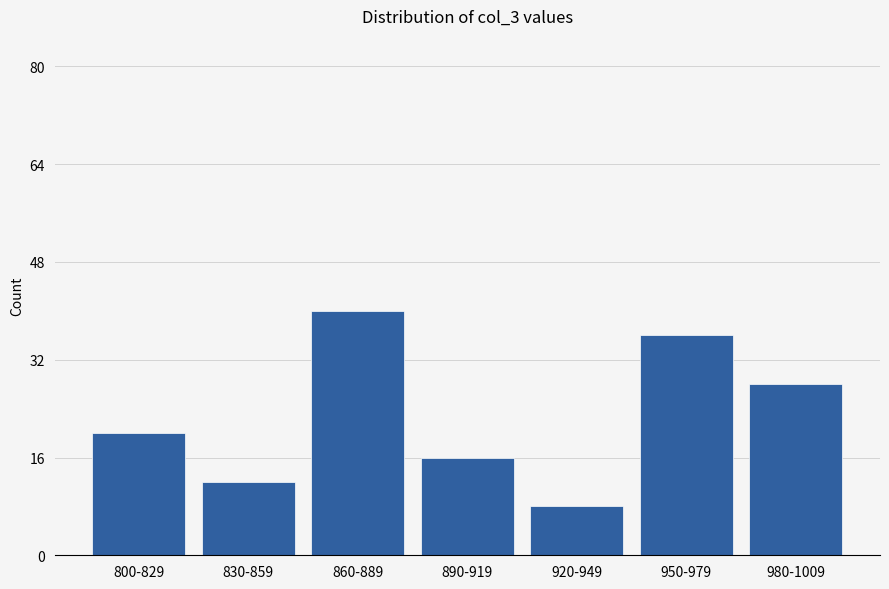

Reading right to left, extract all data points from this chart.

980-1009=28	950-979=36	920-949=8	890-919=16	860-889=40	830-859=12	800-829=20